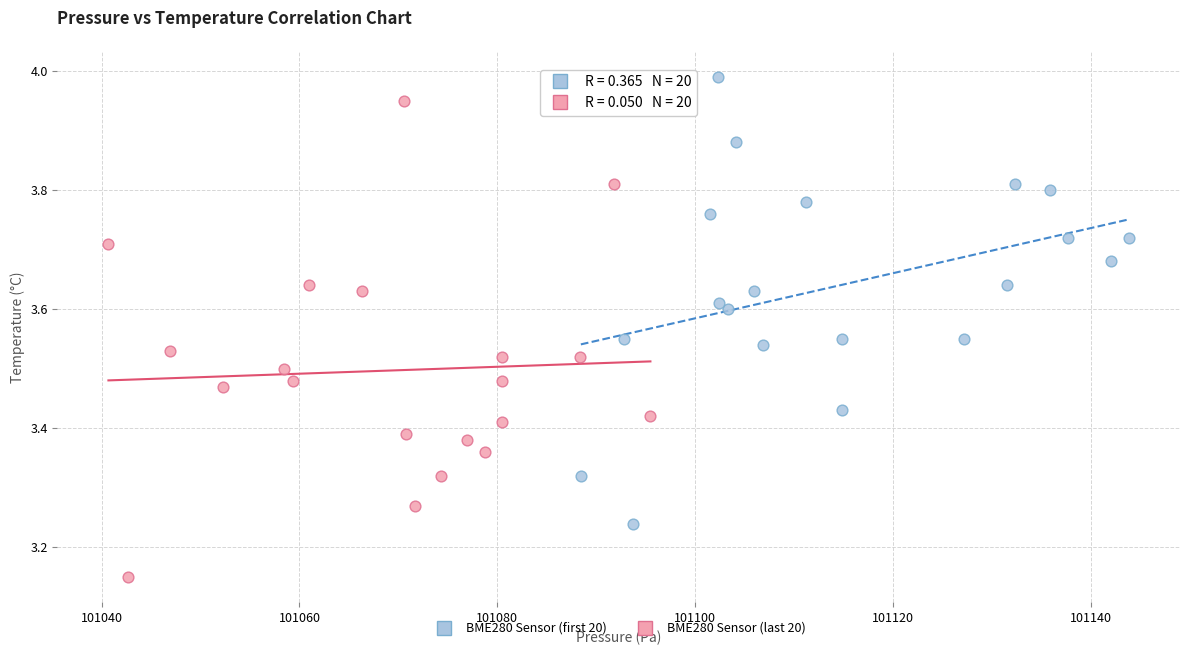

Which series contains the highest Y value?

BME280 Sensor (first 20)